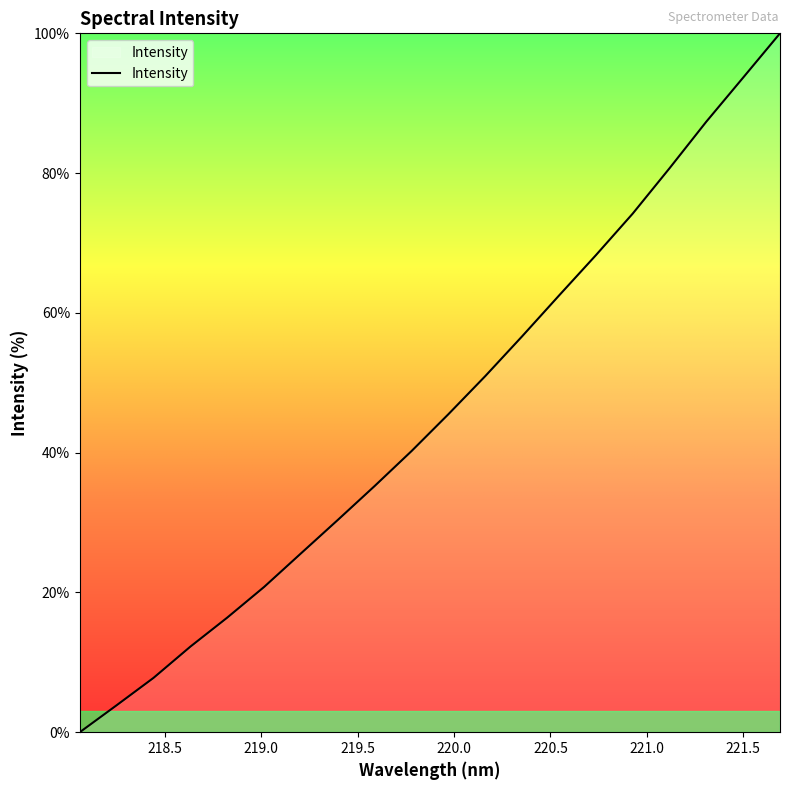

What is the maximum value shown in the chart?

100.0